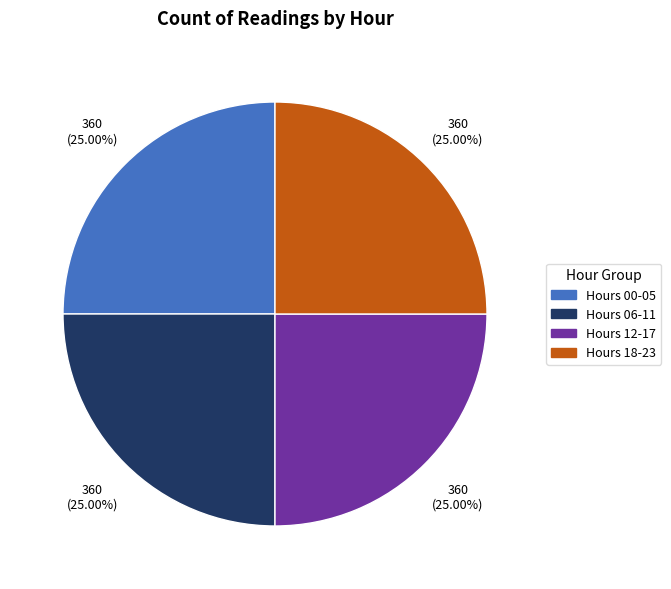

To the nearest percent, what is the difference between the largest and smallest slice percentages?

0%